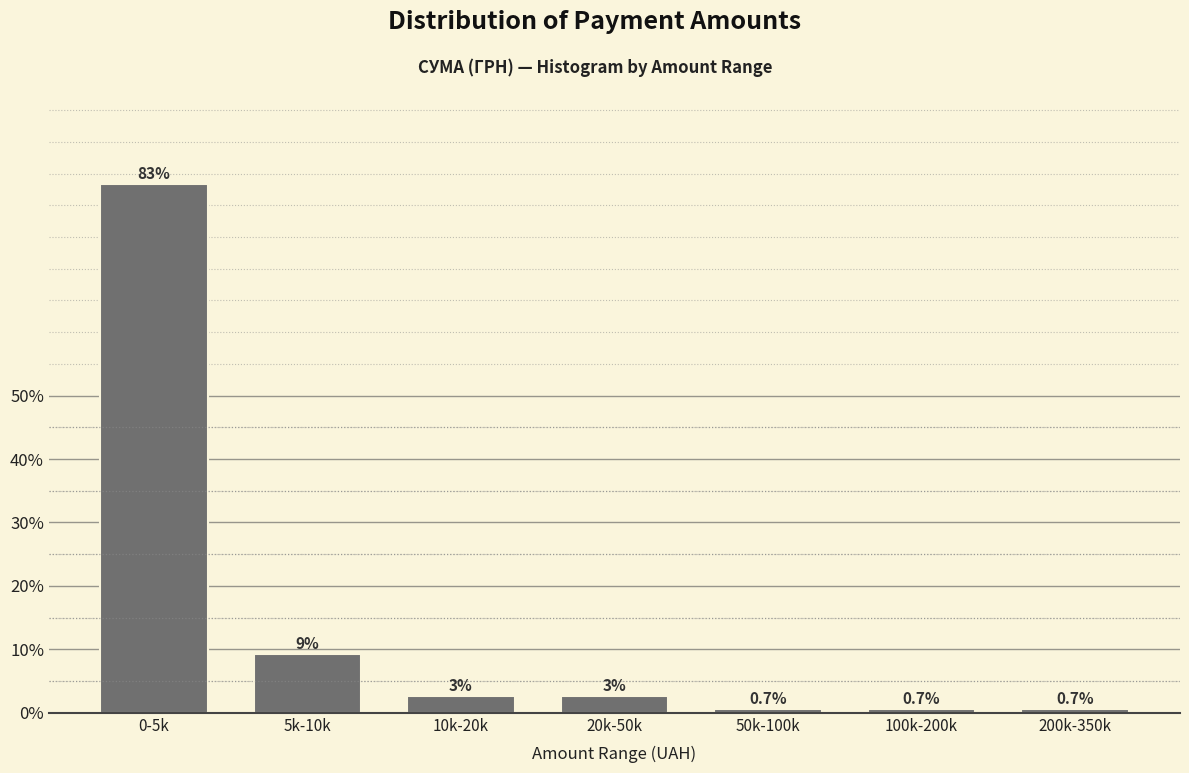

The value at 100k-200k is 0.7. True or false?

True